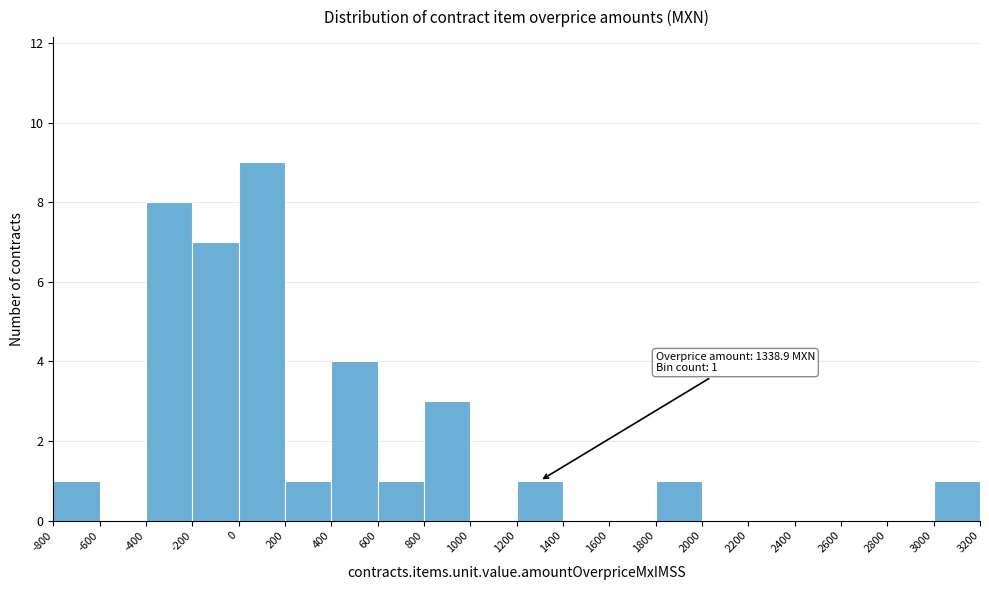

Which range on the x-axis has the tallest bar?

0 to 200